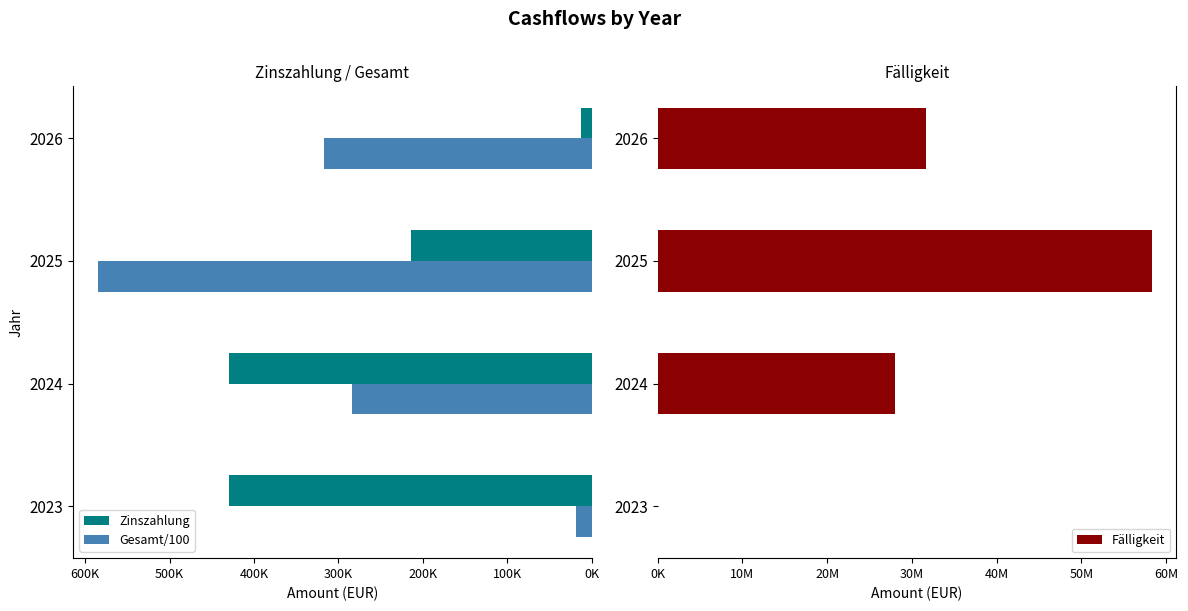

Does the chart contain any negative values?

No